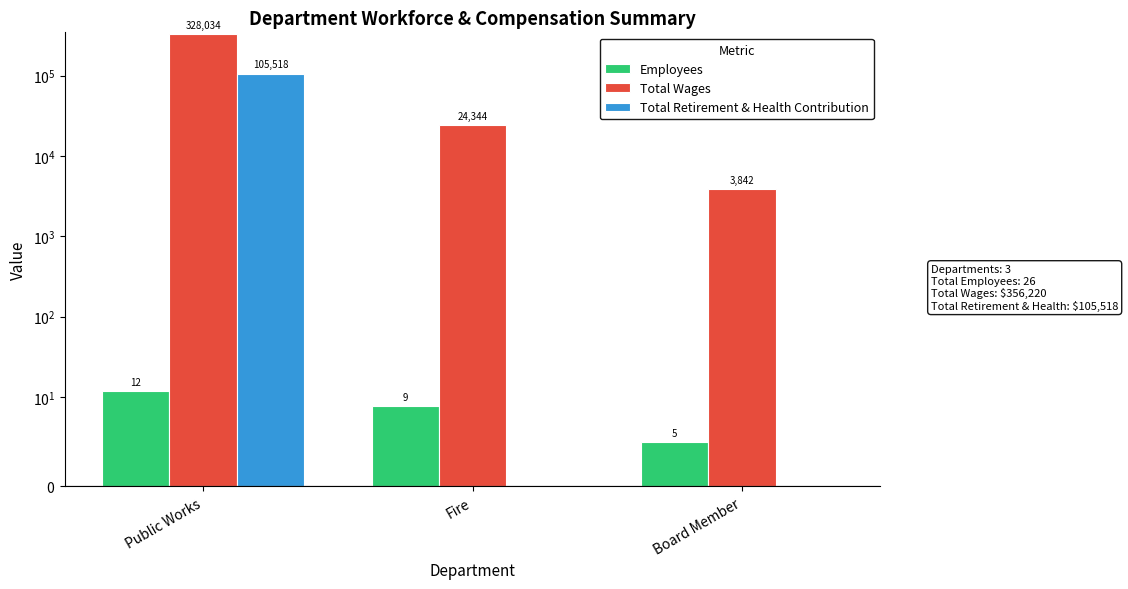

Which series has the largest range (max minus min)?

Total Wages